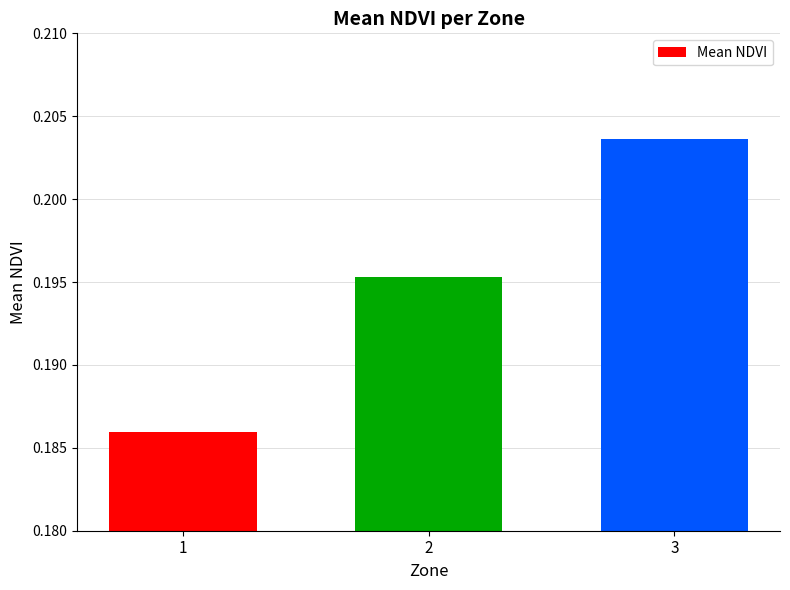

Which has a higher value, 2 or 3?

3